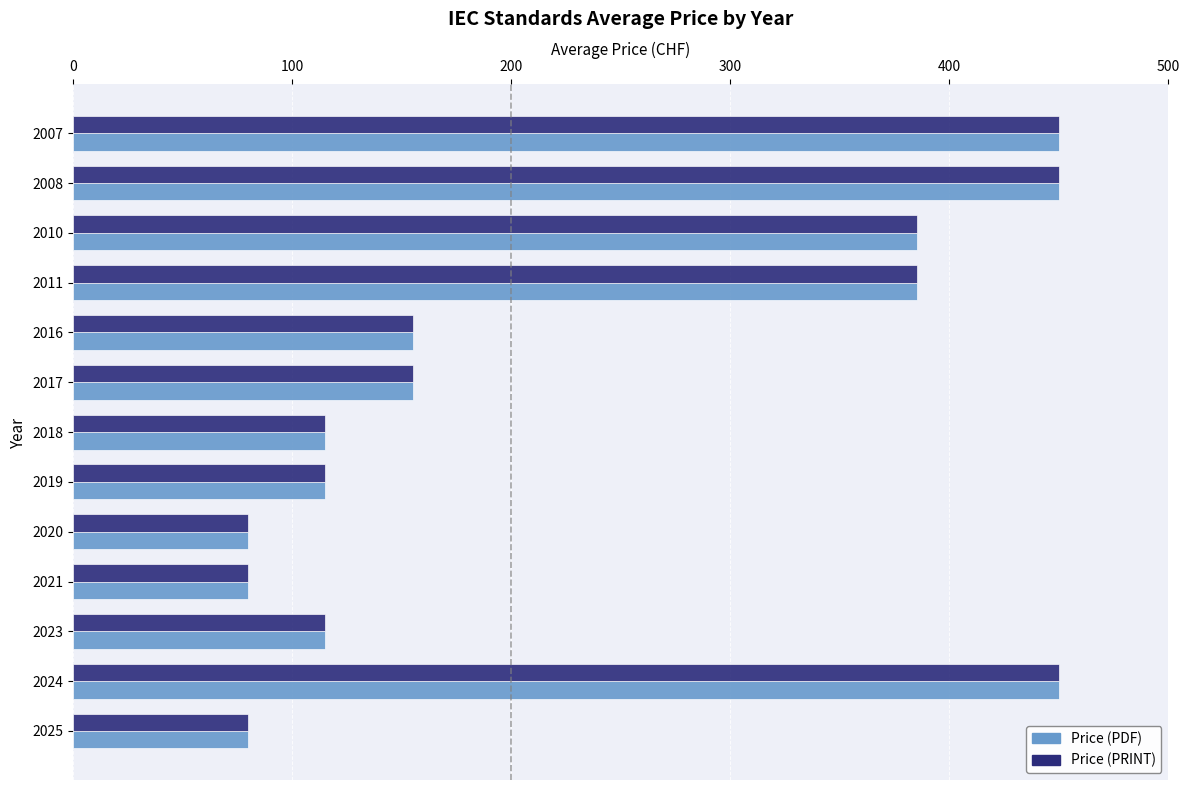

Is it true that Price (PRINT) equals 155 at 2017?

True